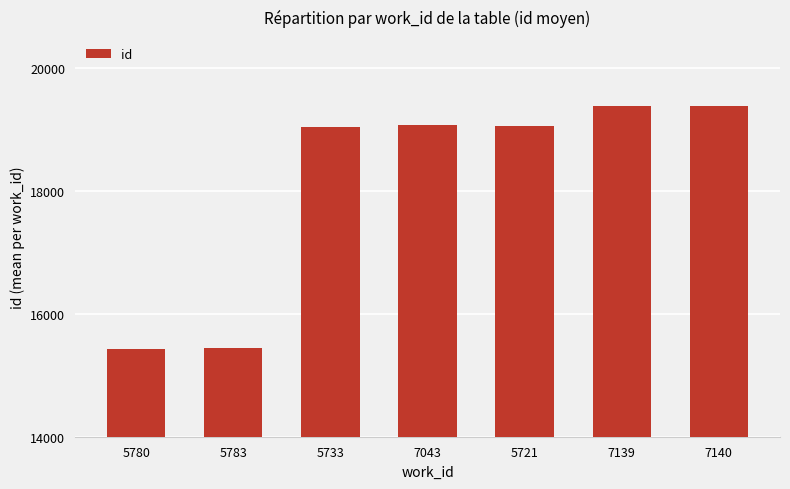

What is the greatest value displayed?

19379